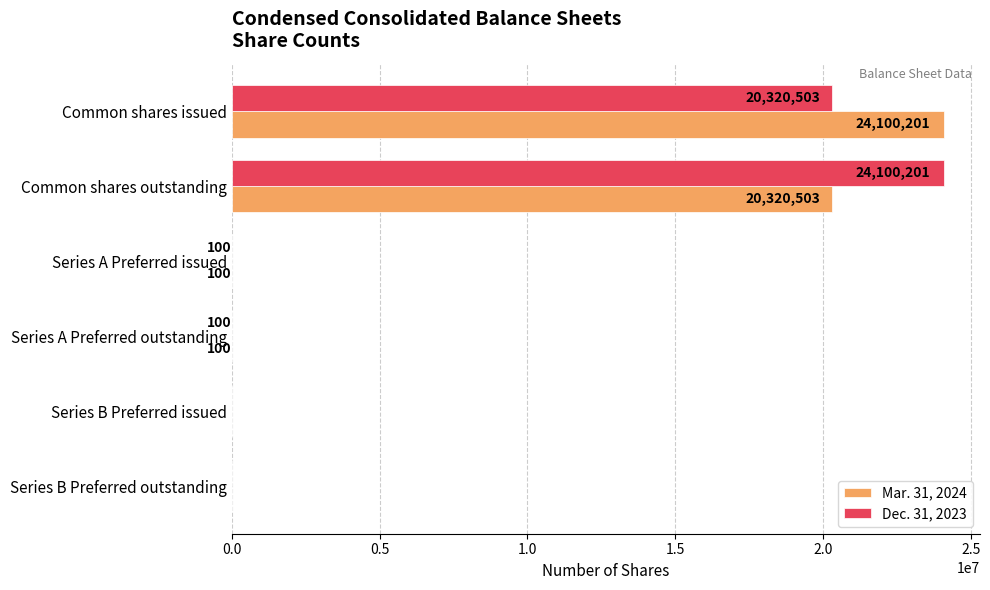

The value of Mar. 31, 2024 at Series A Preferred issued is 100. True or false?

True